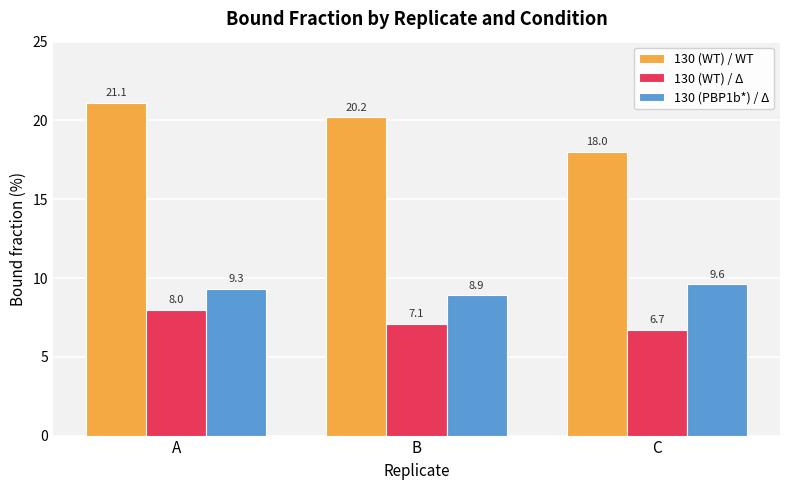

True or false: 130 (PBP1b*) / Δ has a value of 14.2 at A.

False